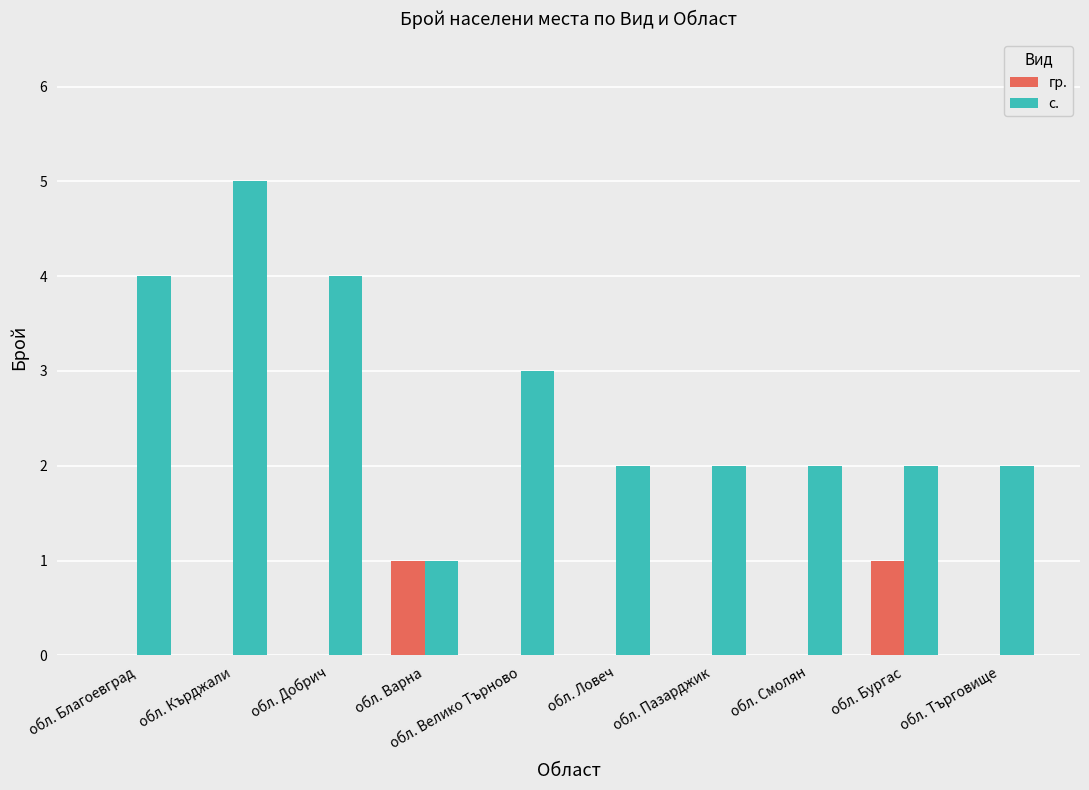

What is the sum of the с. values at обл. Търговище and обл. Варна?

3